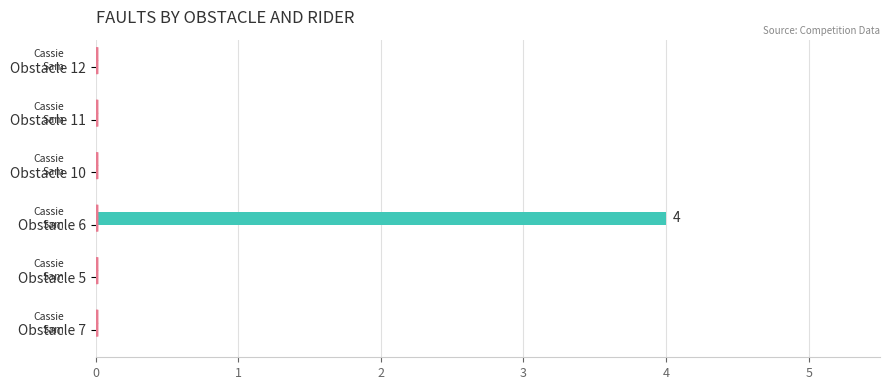

How many data points does each series have?

6